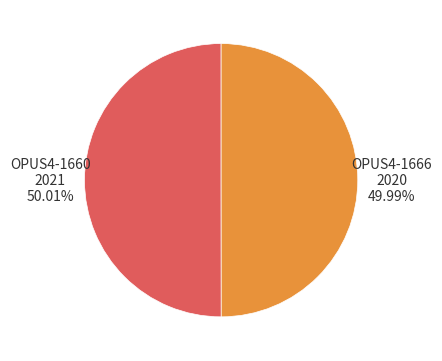

Is there any slice that represents more than half of the pie?

Yes